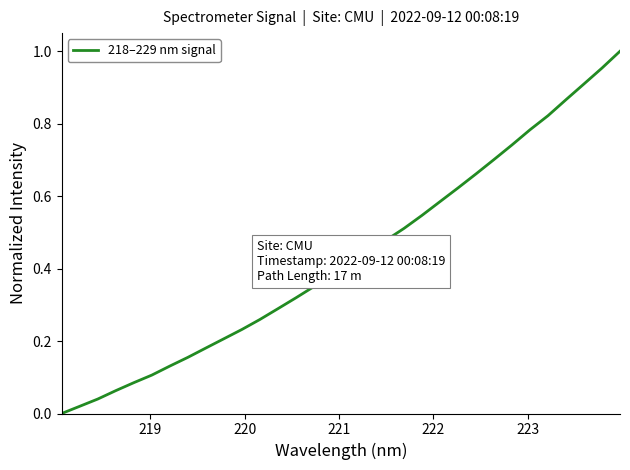

Does the chart display data point markers on the line(s)?

No